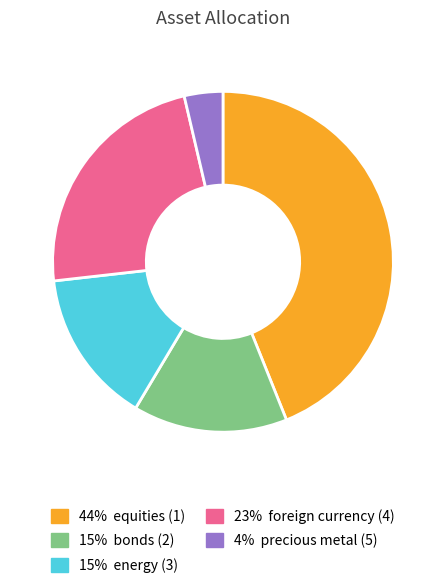

Is there any slice that represents more than half of the pie?

No